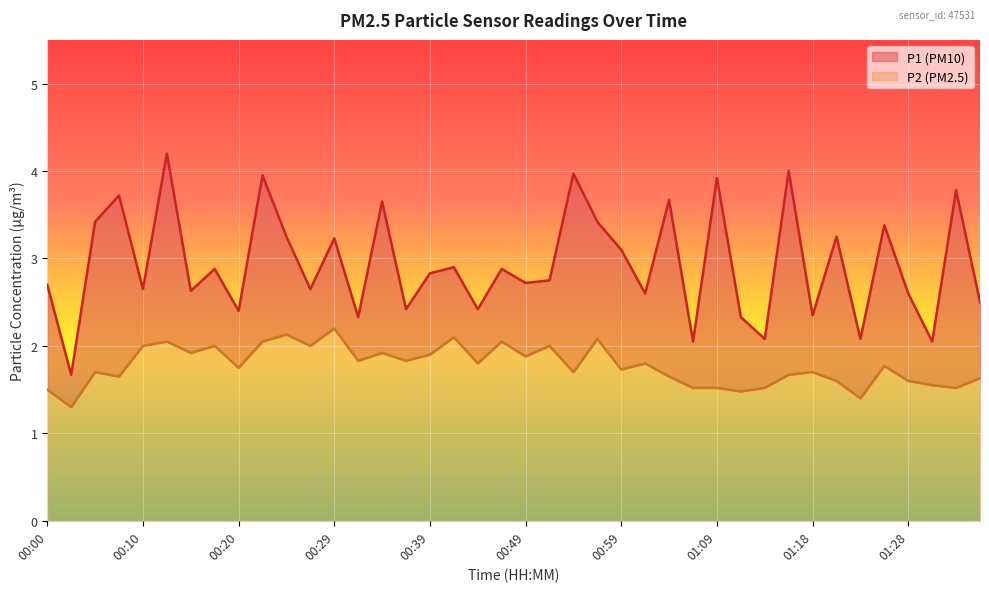

What are all the series names shown in the legend?

P1, P2